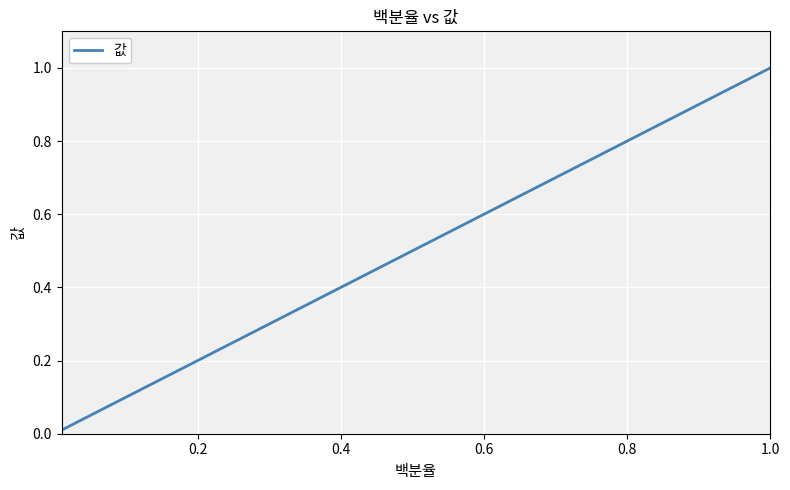

The chart shows a value of 1.2 at 0.2. True or false?

False